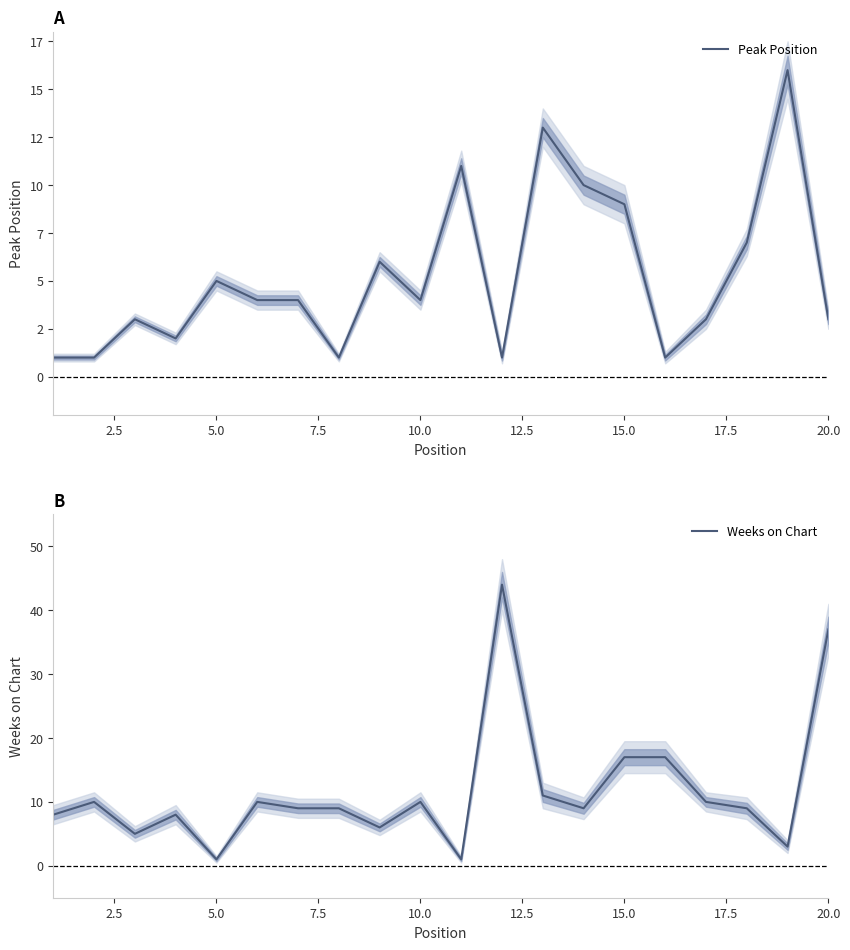

At how many categories does at least one series exceed 28?

2